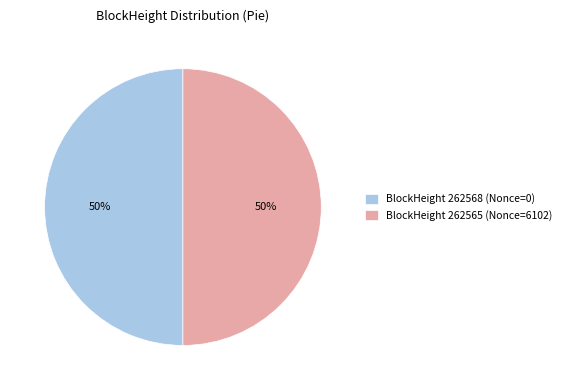

To the nearest percent, what is the difference between the BlockHeight 262565 (Nonce=6102) and BlockHeight 262568 (Nonce=0) slice percentages?

0%